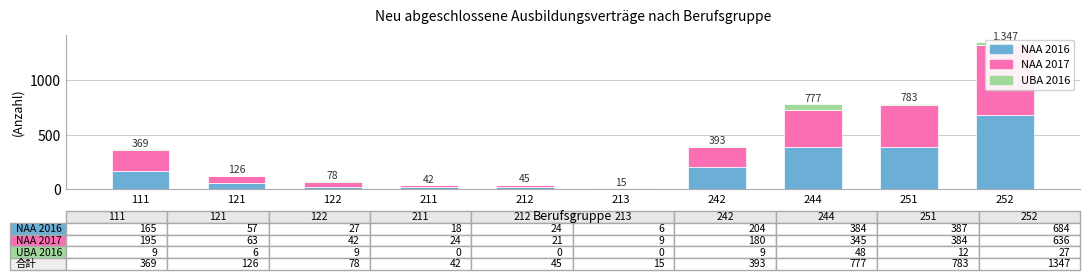

At which label is NAA 2016 closest to 345?

244